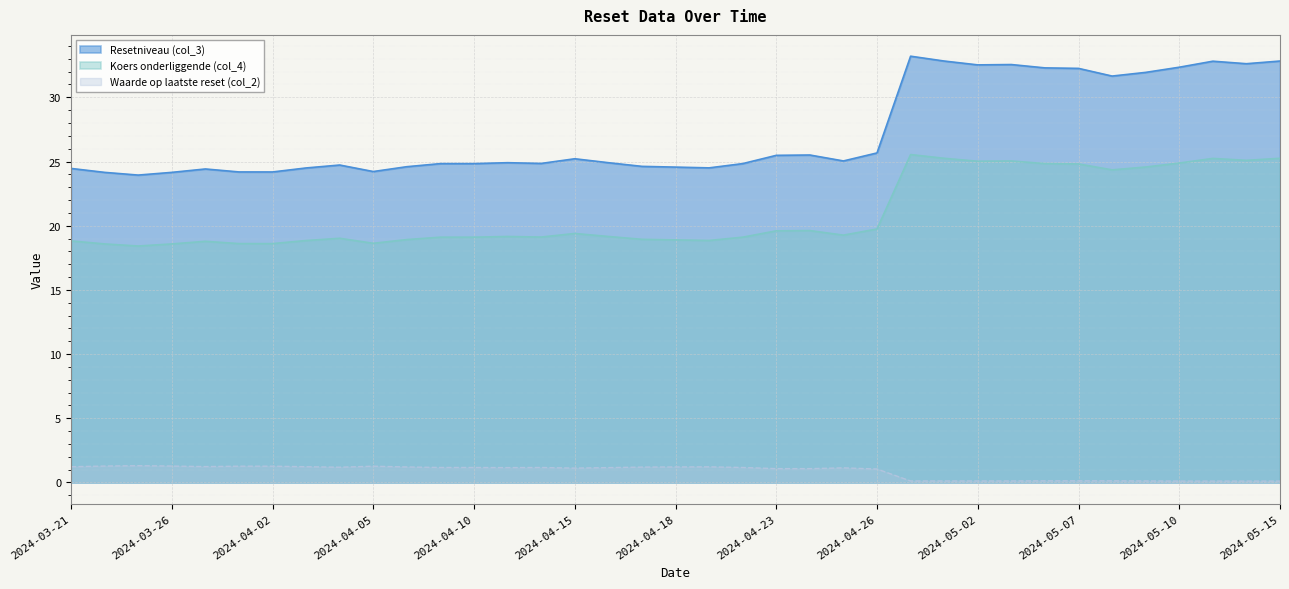

Reading left to right, transcribe all the data shown in this chart.

Resetniveau (col_3): 24.5	24.2	23.9	24.2	24.4	24.2	24.2	24.5	24.7	24.2	24.6	24.8	24.8	24.9	24.9	25.2	24.9	24.6	24.6	24.5	24.8	25.5	25.5	25.0	25.7	33.2	32.8	32.5	32.6	32.3	32.3	31.7	31.9	32.3	32.8	32.6	32.8
Koers onderliggende (col_4): 18.8	18.6	18.4	18.6	18.8	18.6	18.6	18.8	19.0	18.6	18.9	19.1	19.1	19.2	19.1	19.4	19.2	18.9	18.9	18.9	19.1	19.6	19.6	19.3	19.7	25.5	25.2	25.0	25.0	24.8	24.8	24.4	24.6	24.9	25.2	25.1	25.2
Waarde op laatste reset (col_2): 1.2	1.3	1.3	1.3	1.2	1.3	1.3	1.2	1.2	1.3	1.2	1.2	1.2	1.2	1.2	1.1	1.2	1.2	1.2	1.2	1.2	1.1	1.1	1.1	1.1	0.1	0.1	0.1	0.1	0.1	0.1	0.1	0.1	0.1	0.1	0.1	0.1